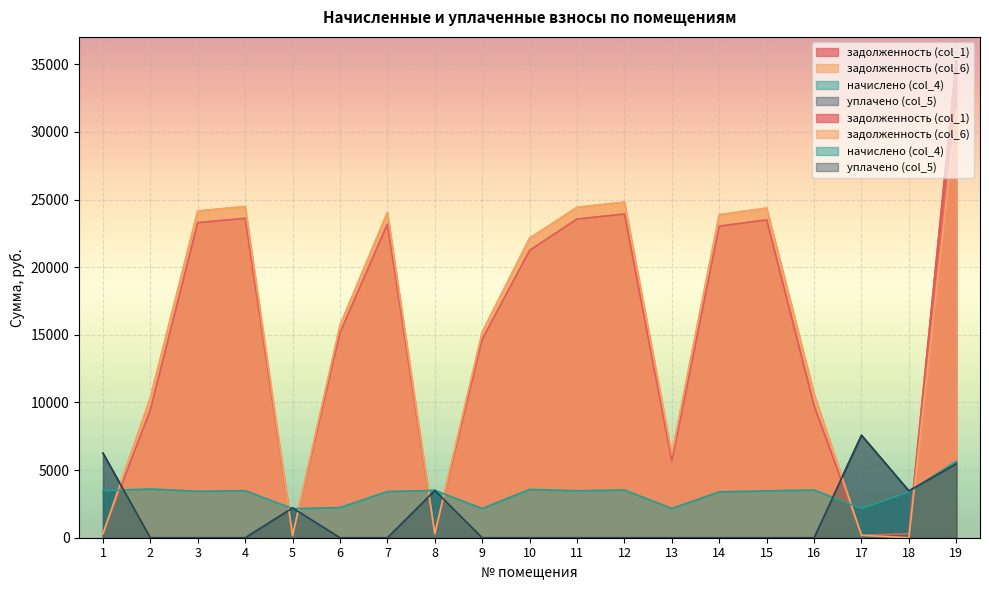

Which series has the largest range (max minus min)?

задолженность (col_1)